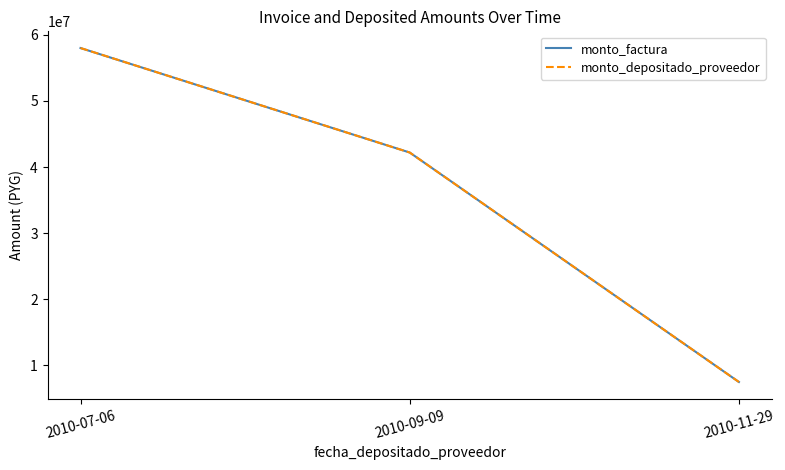

Is it true that monto_depositado_proveedor equals 7500000 at 2010-11-29?

True